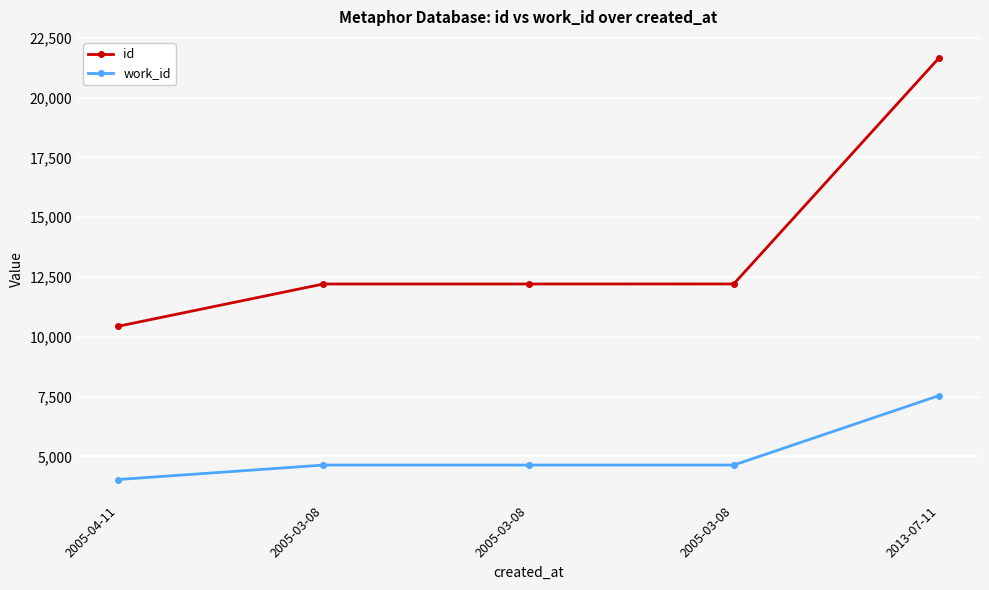

At which label does id first exceed 12205?

2005-03-08